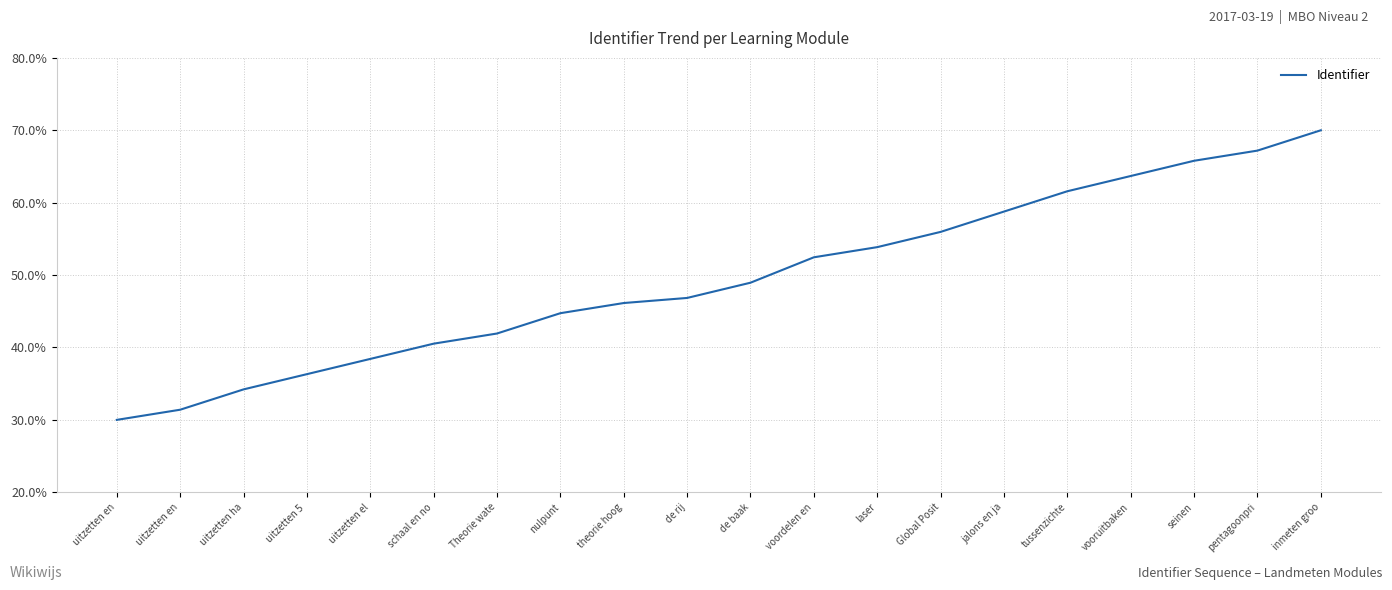

Reading left to right, transcribe all the data shown in this chart.

uitzetten en=30.0	uitzetten en=31.4	uitzetten ha=34.2	uitzetten 5 =36.3	uitzetten el=38.4	schaal en no=40.5	Theorie wate=41.9	nulpunt=44.7	theorie hoog=46.1	de rij=46.8	de baak=48.9	voordelen en=52.5	laser=53.9	Global Posit=56.0	jalons en ja=58.8	tussenzichte=61.6	vooruitbaken=63.7	seinen=65.8	pentagoonpri=67.2	inmeten groo=70.0